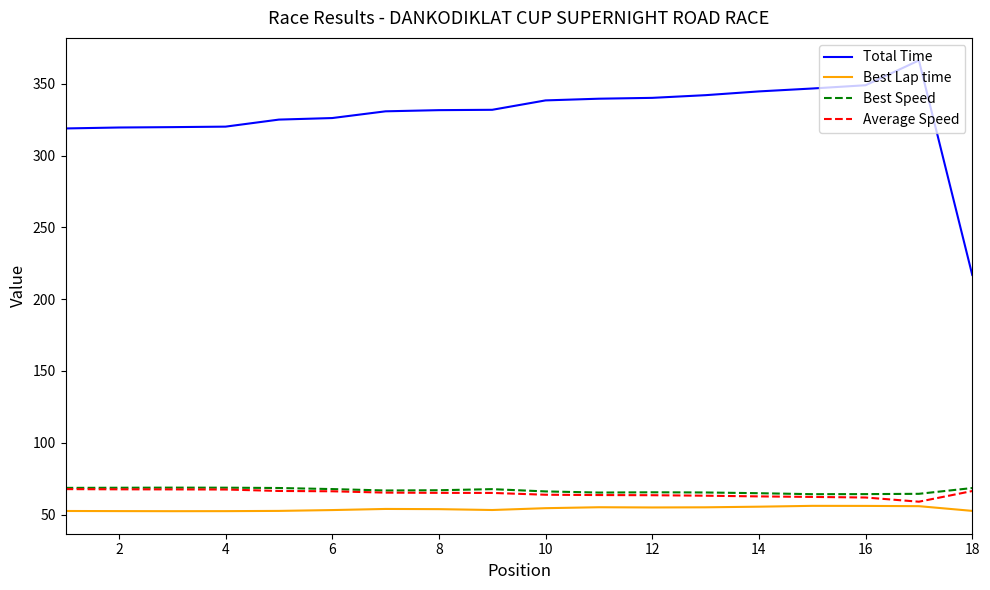

Which series has the widest spread of values?

Total Time